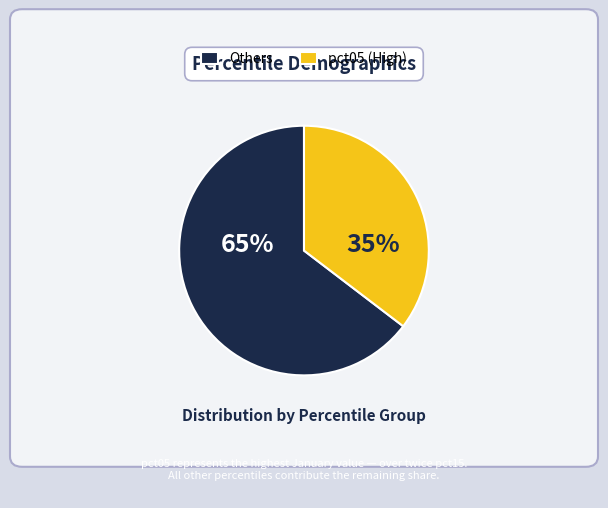

To the nearest percent, what is the average slice percentage?

50%